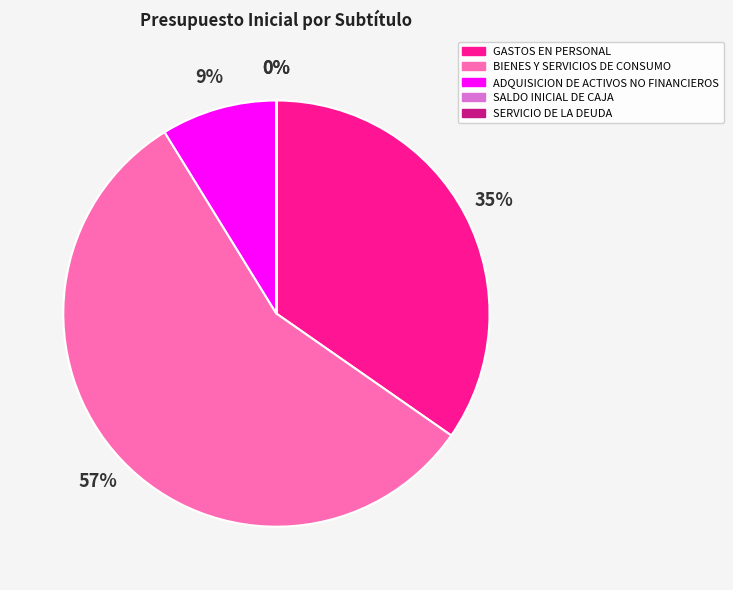

Does any single category account for the majority?

Yes